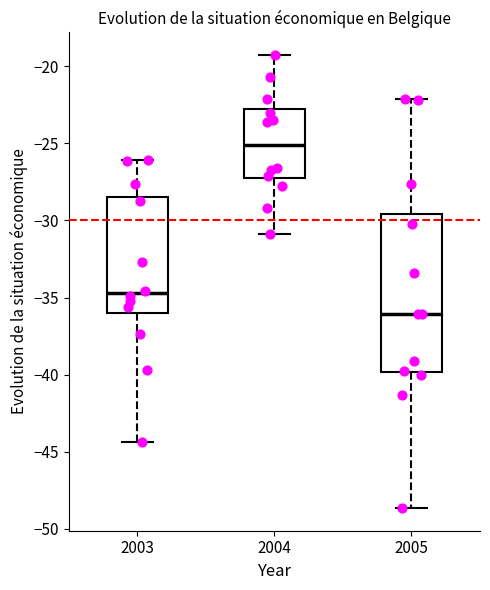

Comparing the boxes themselves (not the whiskers), which one is the tallest?

2005